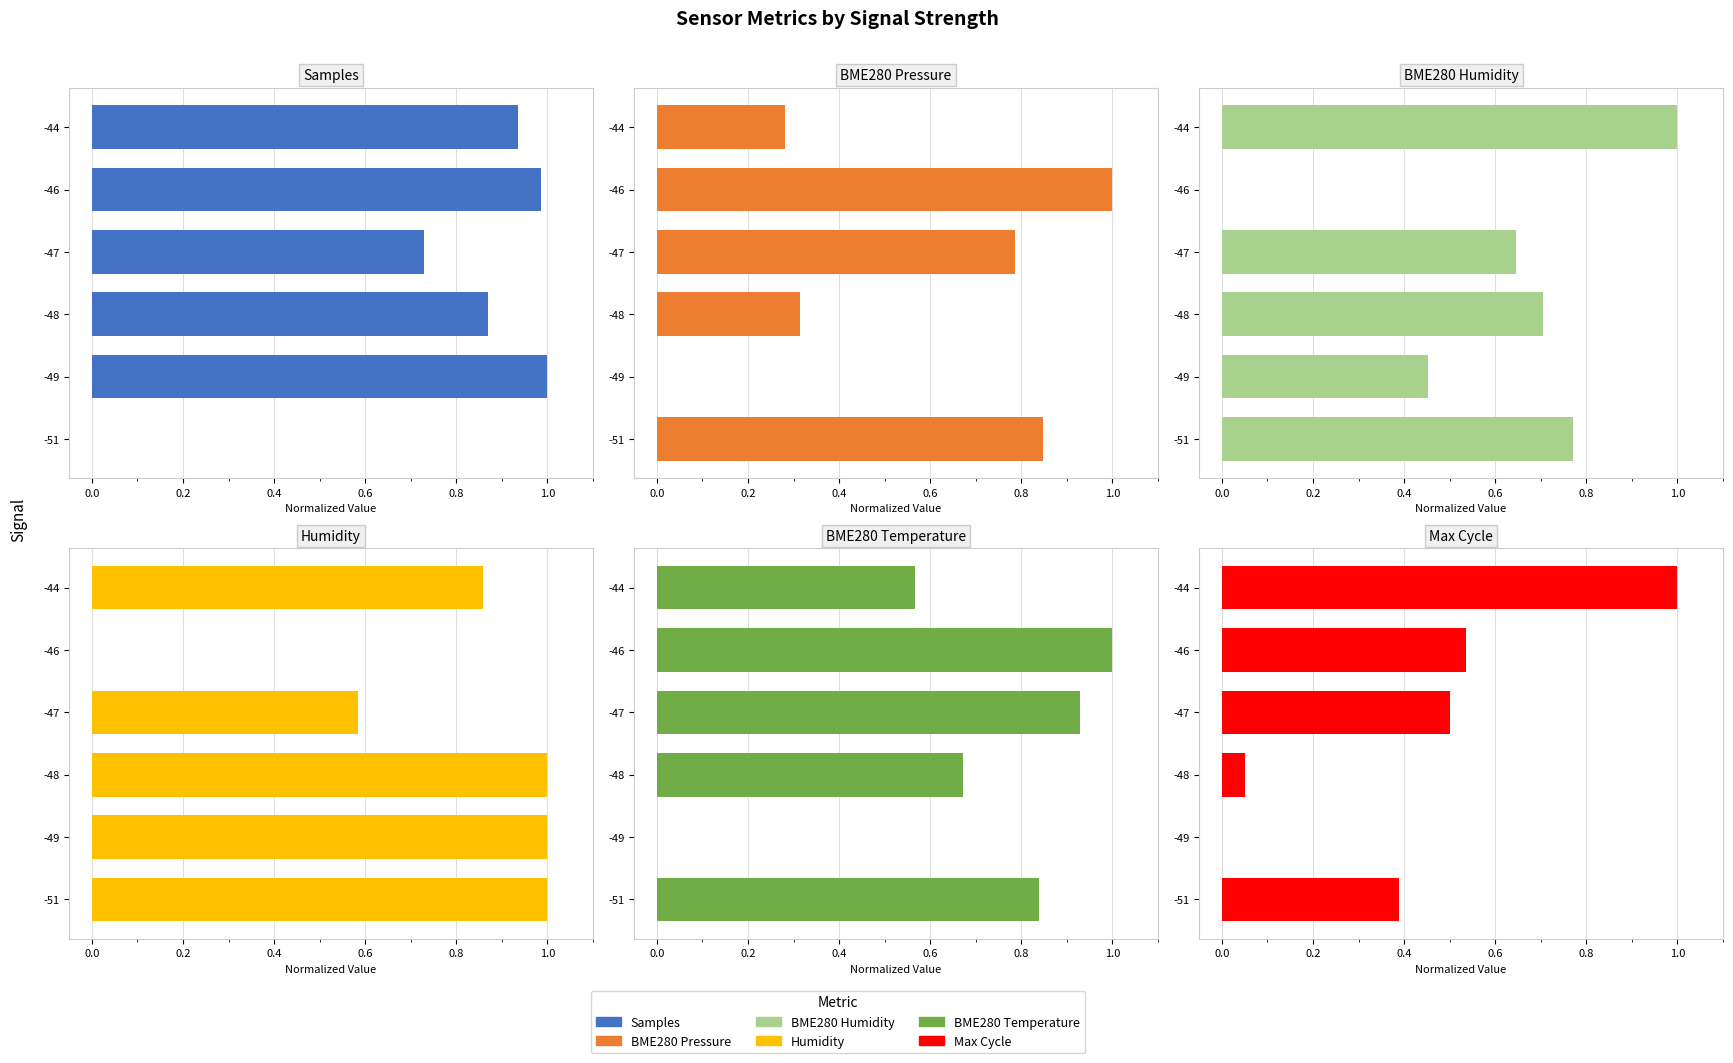

Rank the series by their maximum value, from highest to lowest.

Samples, BME280 Pressure, BME280 Humidity, Humidity, BME280 Temperature, Max Cycle